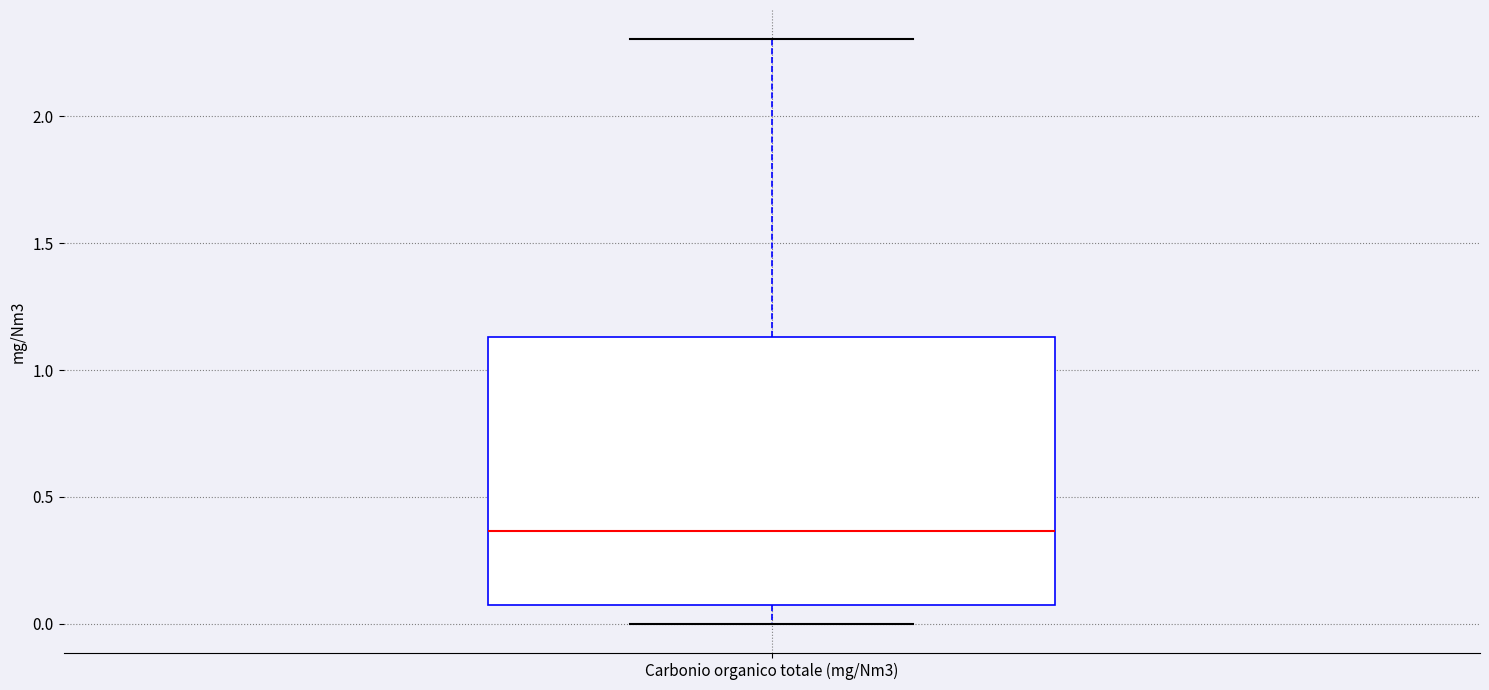

Read this box plot against the y-axis: the position of the median line, the range covered by the box, and the ends of both whiskers. The values are not printed on the chart, so give them approximately, as read against the axis.

median 0.35, box 0.05 to 1.15, whiskers 0.00 to 2.30